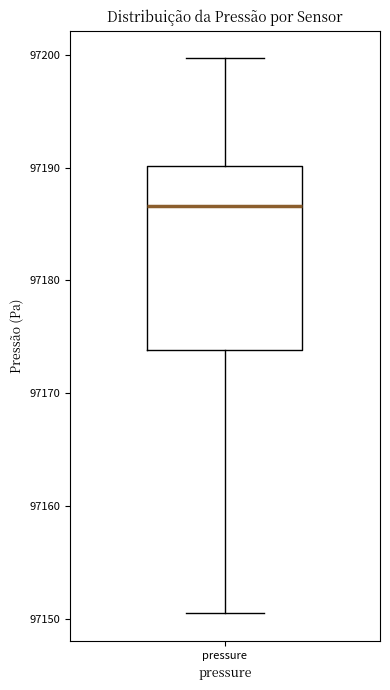

Where does the median line of the box for pressure sit on the y-axis? The values are not printed on the chart, so give them approximately, as read against the axis.

97187